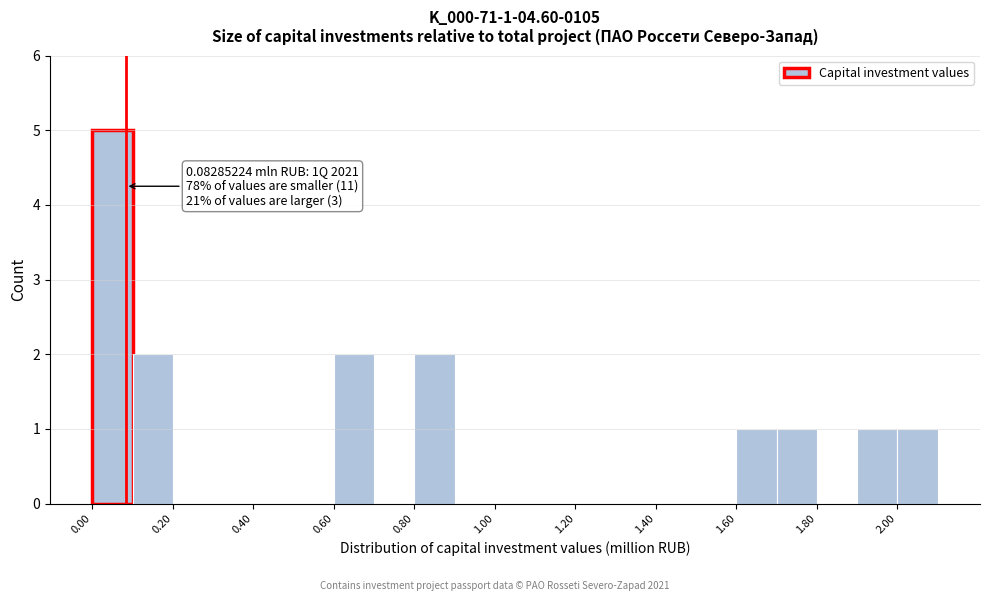

Over which range of the x-axis is the bar tallest?

0.0 to 0.1